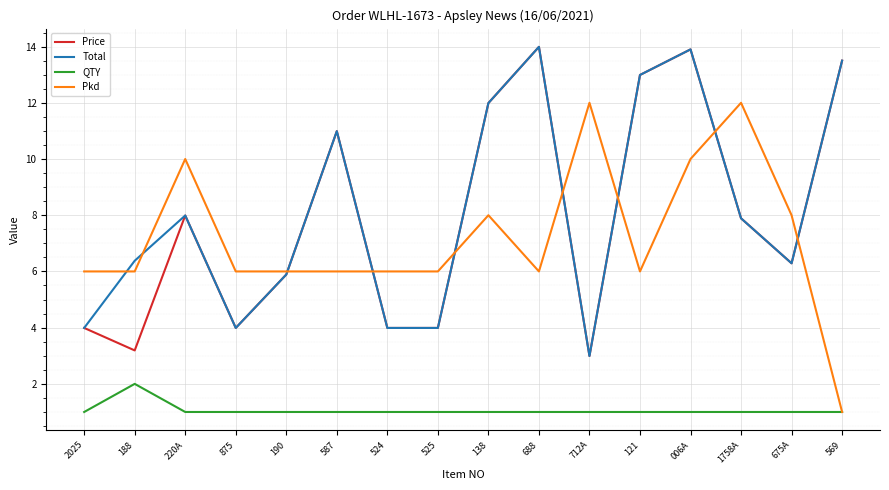

Reading left to right, list all the values displayed in this chart.

Price: 4.0	3.2	8.0	4.0	5.9	11.0	4.0	4.0	12.0	14.0	3.0	13.0	13.9	7.9	6.3	13.5
Total: 4.0	6.4	8.0	4.0	5.9	11.0	4.0	4.0	12.0	14.0	3.0	13.0	13.9	7.9	6.3	13.5
QTY: 1.0	2.0	1.0	1.0	1.0	1.0	1.0	1.0	1.0	1.0	1.0	1.0	1.0	1.0	1.0	1.0
Pkd: 6.0	6.0	10.0	6.0	6.0	6.0	6.0	6.0	8.0	6.0	12.0	6.0	10.0	12.0	8.0	1.0